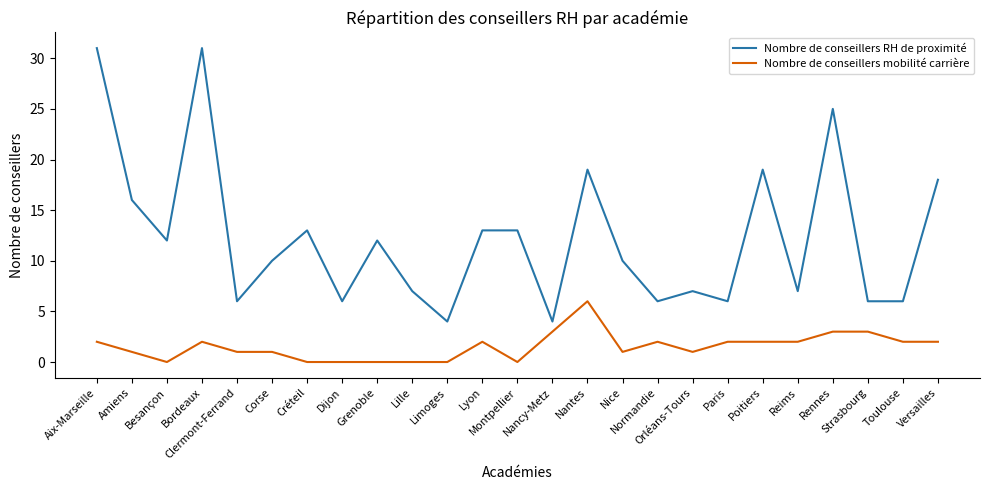

How many values in the Nombre de conseillers mobilité carrière series are below 2?

12